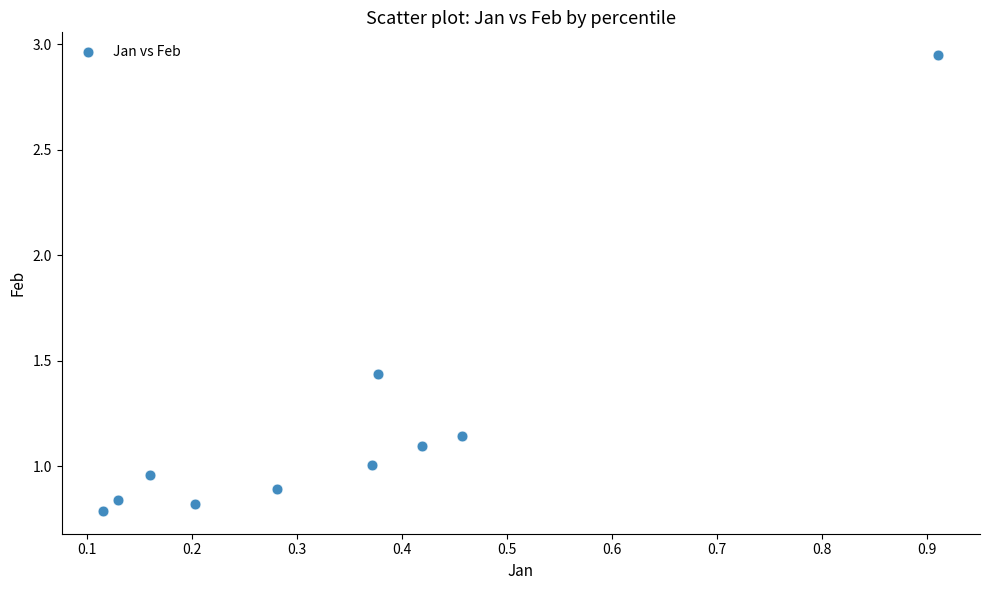

What is the range of Y values (max minus min)?

2.2